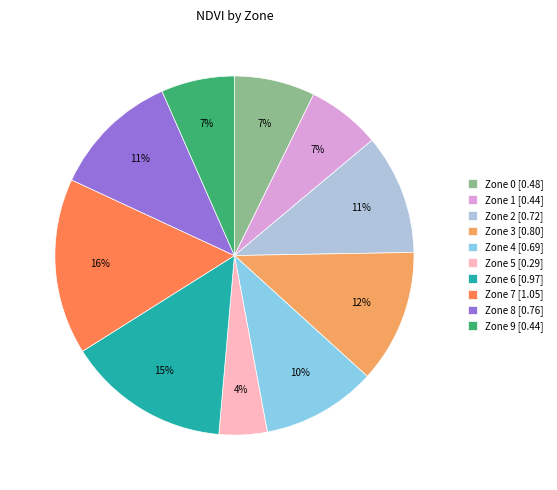

Which slice is the largest?

Zone 7 [1.05]